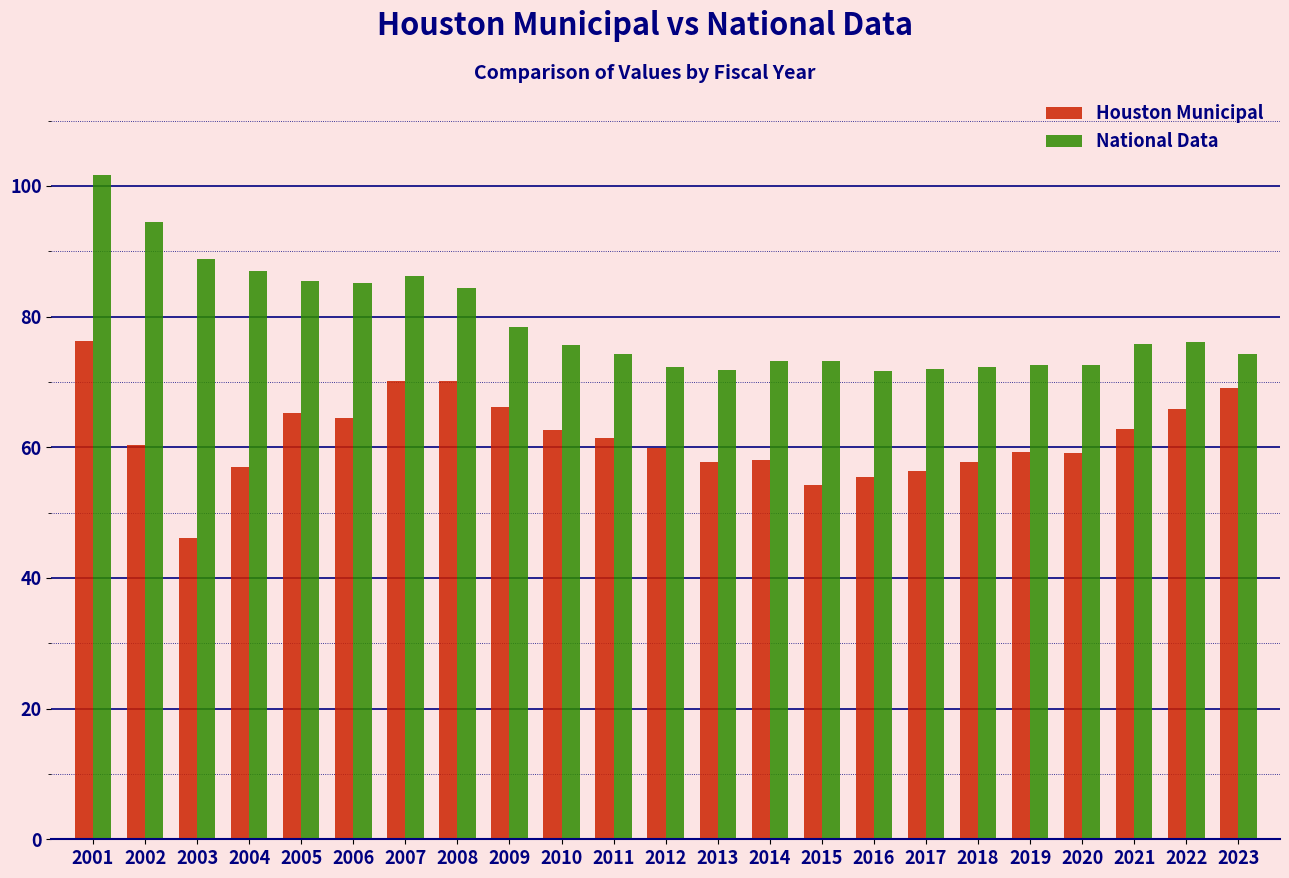

At 2004, list the series in order from largest to smallest.

National Data, Houston Municipal